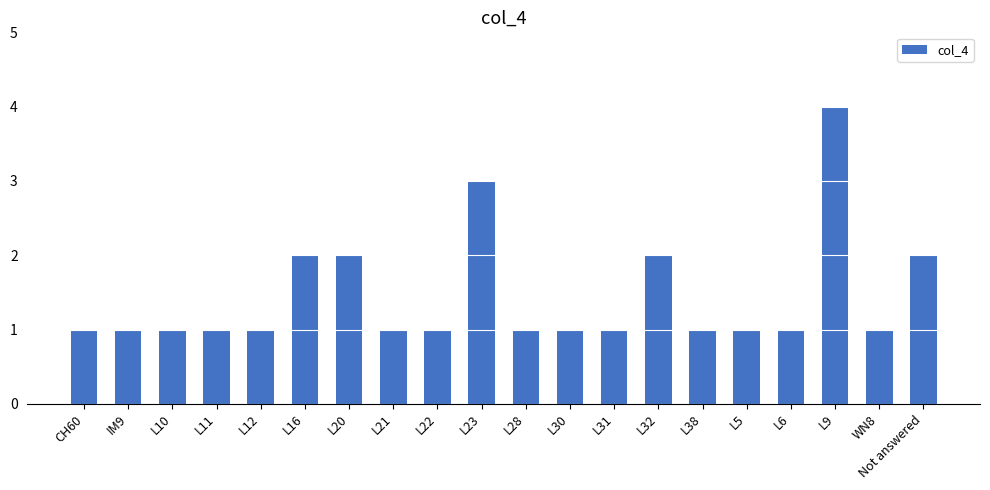

The value at WN8 is 1. True or false?

True